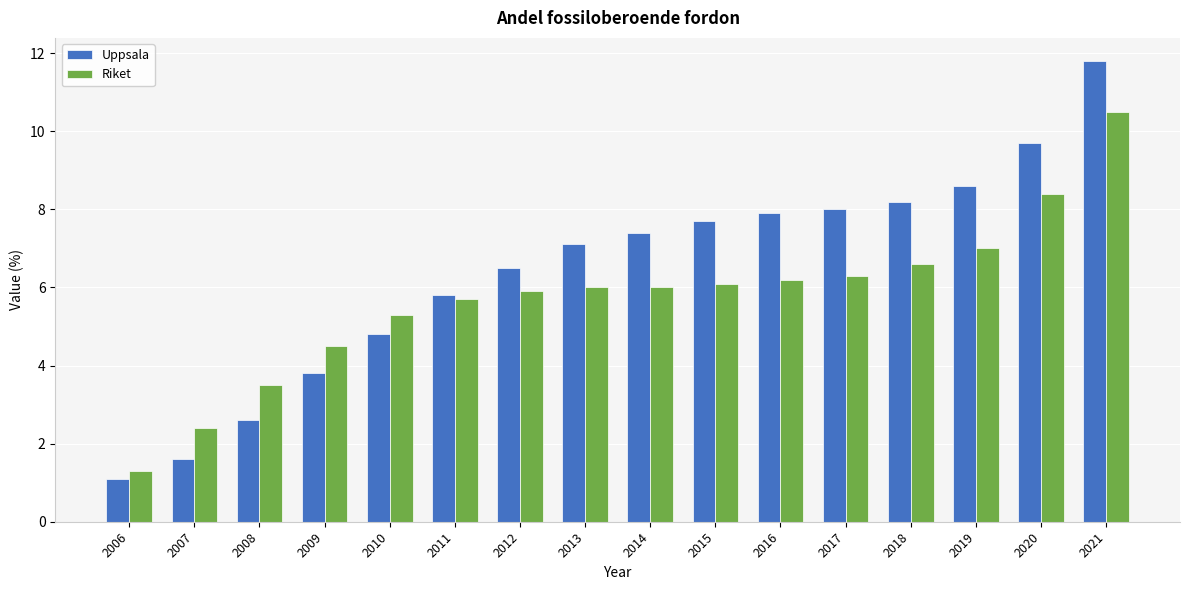

What is the difference between the highest and lowest values at 2019?

1.6